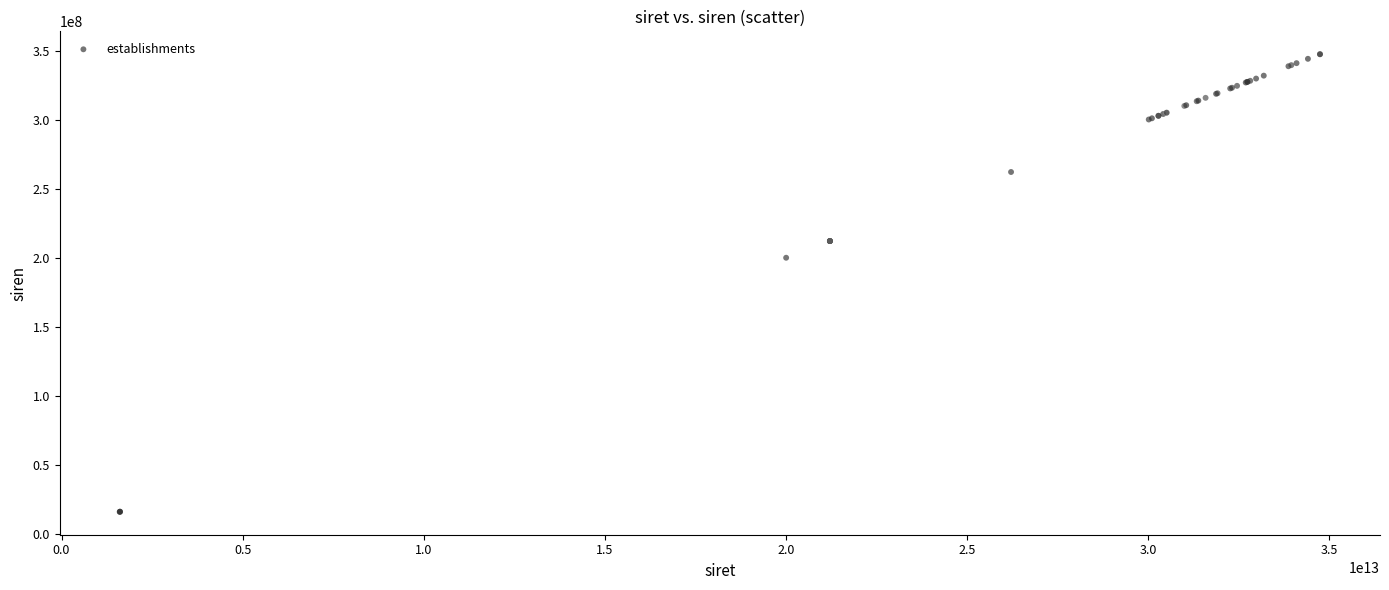

What Y value in the scatter plot is closest to 181715724?

200020360